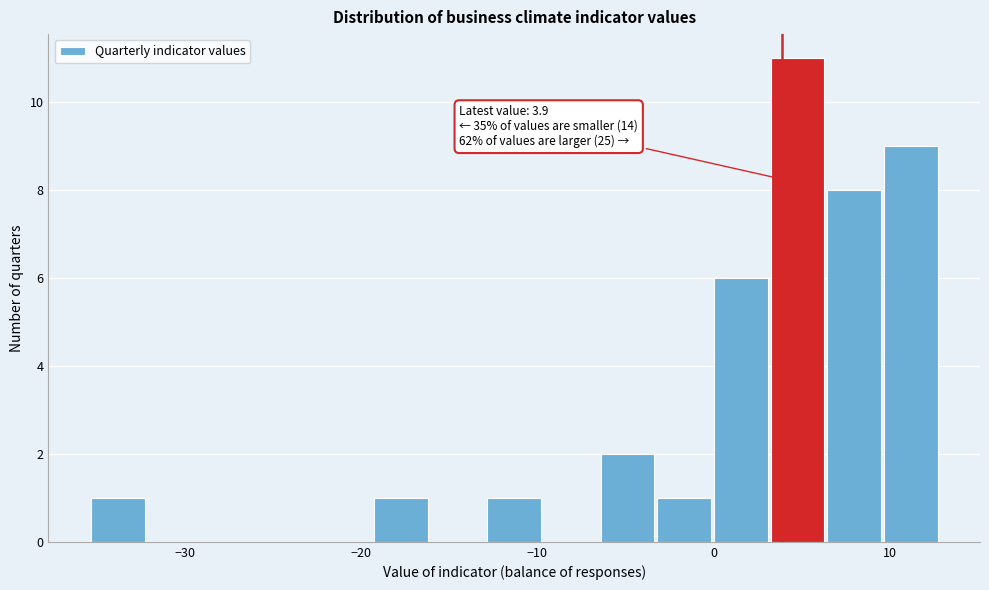

Read against the x-axis, roughly where is the centre of the tallest bar?

5